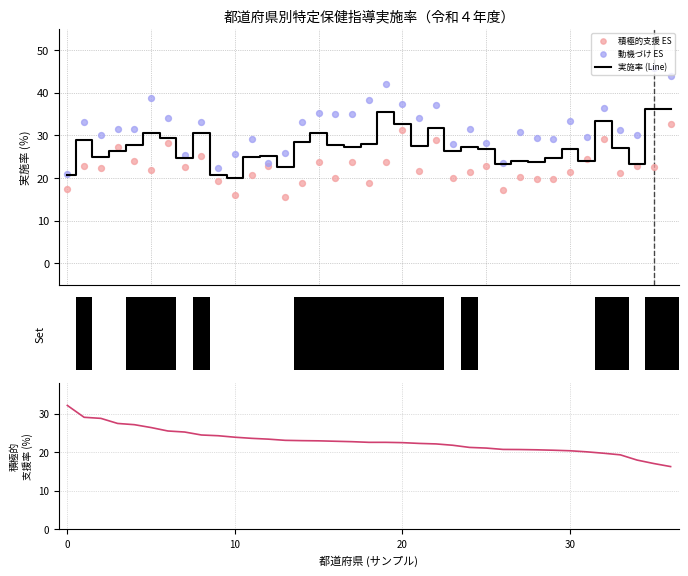

What is the minimum value for 実施率 (Line)?

19.9